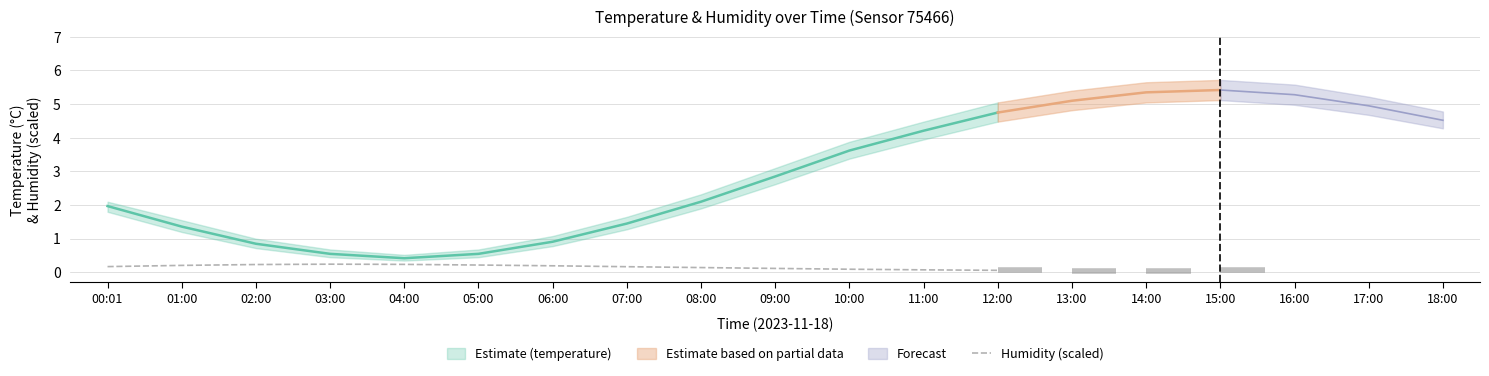

Is it true that the value at 06:00 is 0.2?

True